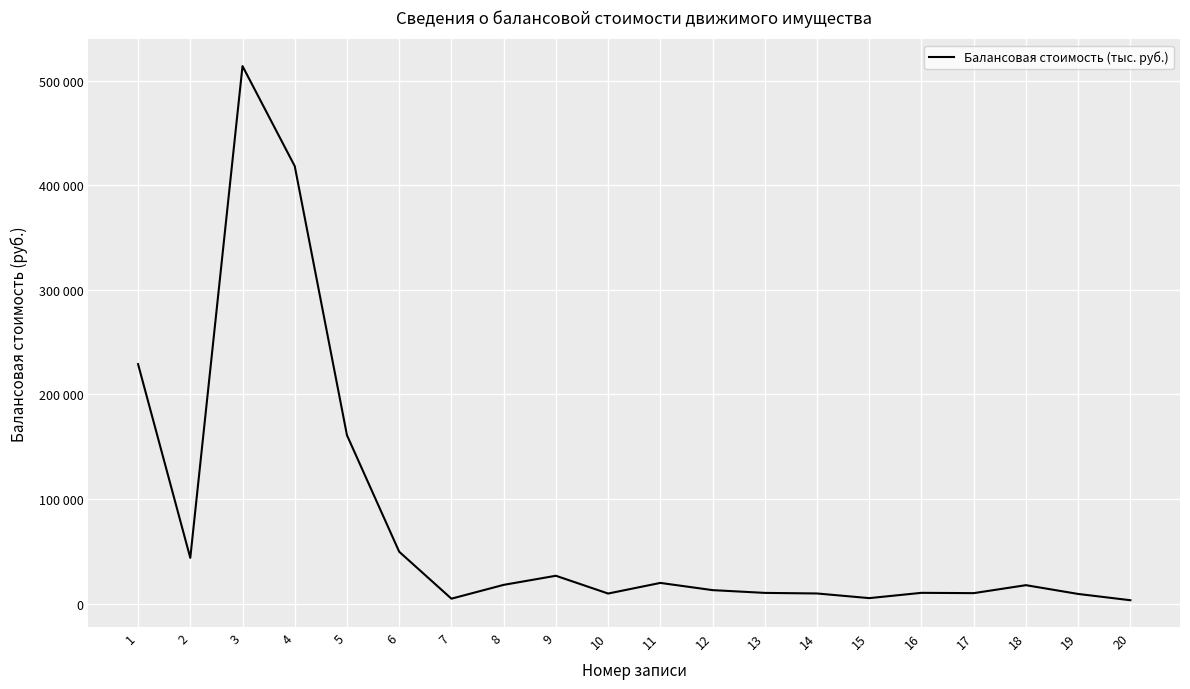

Does the chart have visible grid lines?

Yes